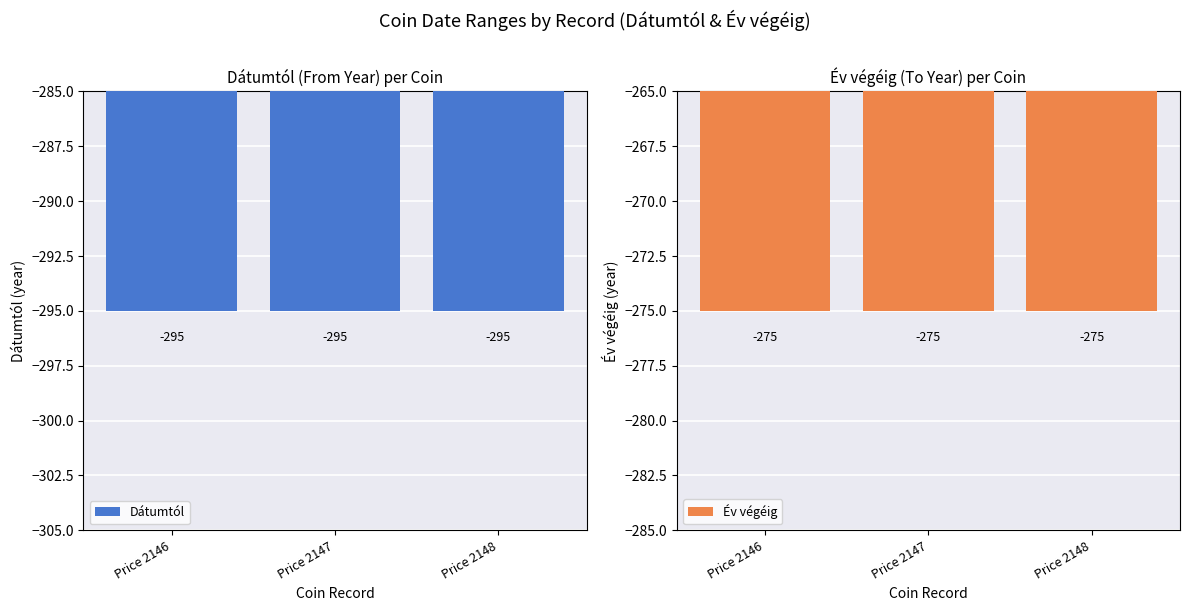

Which series has the largest total across all categories?

Év végéig